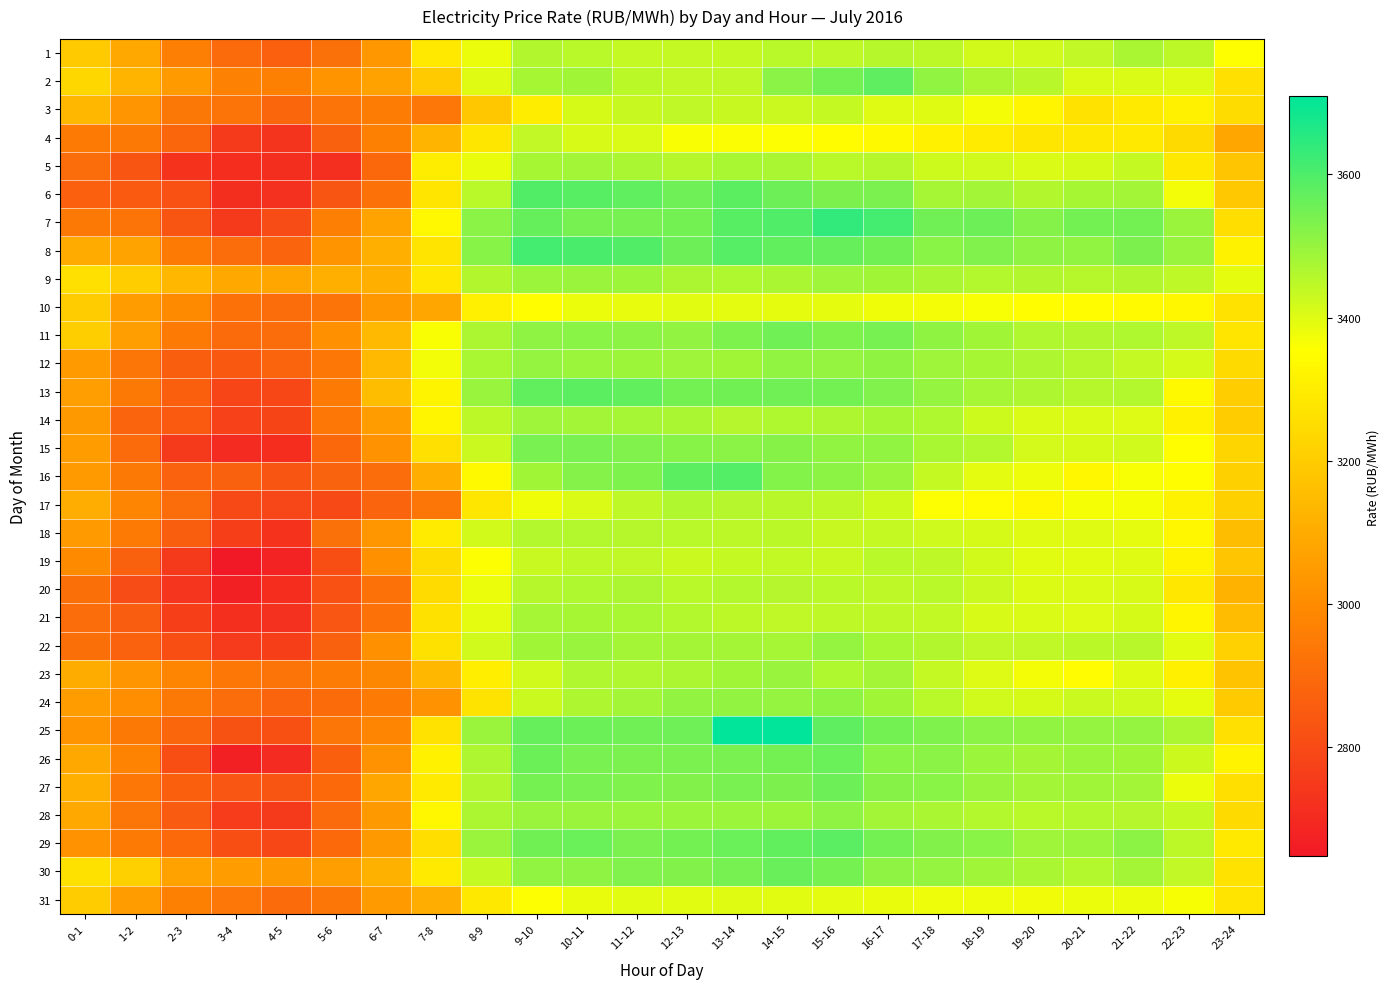

Reading left to right, list all the values displayed in this chart.

1: 0-1=3191.5	1-2=3092.9	2-3=2962.0	3-4=2897.8	4-5=2866.7	5-6=2917.8	6-7=3040.5	7-8=3289.5	8-9=3380.7	9-10=3461.4	10-11=3451.6	11-12=3436.7	12-13=3436.9	13-14=3434.7	14-15=3451.1	15-16=3445.4	16-17=3454.8	17-18=3447.0	18-19=3417.5	19-20=3420.2	20-21=3440.6	21-22=3471.3	22-23=3446.8	23-24=3356.1
2: 0-1=3232.5	1-2=3129.3	2-3=3049.4	3-4=2969.5	4-5=2965.6	5-6=3027.2	6-7=3071.7	7-8=3193.9	8-9=3398.6	9-10=3476.8	10-11=3483.3	11-12=3449.2	12-13=3441.1	13-14=3442.6	14-15=3514.4	15-16=3549.1	16-17=3577.7	17-18=3506.5	18-19=3468.9	19-20=3453.7	20-21=3407.0	21-22=3405.8	22-23=3400.9	23-24=3260.7
3: 0-1=3134.9	1-2=3030.0	2-3=2940.3	3-4=2924.9	4-5=2885.3	5-6=2924.1	6-7=2957.6	7-8=2937.9	8-9=3183.9	9-10=3301.8	10-11=3410.9	11-12=3432.1	12-13=3442.5	13-14=3432.7	14-15=3428.5	15-16=3435.0	16-17=3399.6	17-18=3397.8	18-19=3370.2	19-20=3326.7	20-21=3265.8	21-22=3291.5	22-23=3314.6	23-24=3249.3
4: 0-1=2947.6	1-2=2945.8	2-3=2887.8	3-4=2746.1	4-5=2731.4	5-6=2870.9	6-7=2965.8	7-8=3128.7	8-9=3281.5	9-10=3439.8	10-11=3408.8	11-12=3408.0	12-13=3362.2	13-14=3358.8	14-15=3358.5	15-16=3347.5	16-17=3339.7	17-18=3314.0	18-19=3293.0	19-20=3279.4	20-21=3286.1	21-22=3289.3	22-23=3241.0	23-24=3086.4
5: 0-1=2904.4	1-2=2834.1	2-3=2729.3	3-4=2710.3	4-5=2712.7	5-6=2716.0	6-7=2894.4	7-8=3299.3	8-9=3385.1	9-10=3475.7	10-11=3482.2	11-12=3471.3	12-13=3455.2	13-14=3472.8	14-15=3472.2	15-16=3451.0	16-17=3456.0	17-18=3424.8	18-19=3420.6	19-20=3404.5	20-21=3411.0	21-22=3433.9	22-23=3286.0	23-24=3179.9
6: 0-1=2865.6	1-2=2849.5	2-3=2821.5	3-4=2713.0	4-5=2723.7	5-6=2829.1	6-7=2920.7	7-8=3277.7	8-9=3450.1	9-10=3594.1	10-11=3585.4	11-12=3576.1	12-13=3554.0	13-14=3579.1	14-15=3556.2	15-16=3535.7	16-17=3538.0	17-18=3478.5	18-19=3482.4	19-20=3461.6	20-21=3474.8	21-22=3481.8	22-23=3373.1	23-24=3187.3
7: 0-1=2944.0	1-2=2927.3	2-3=2833.4	3-4=2747.9	4-5=2804.9	5-6=2964.3	6-7=3074.6	7-8=3334.6	8-9=3514.3	9-10=3566.3	10-11=3542.7	11-12=3541.2	12-13=3546.6	13-14=3584.8	14-15=3595.4	15-16=3639.7	16-17=3612.4	17-18=3551.7	18-19=3555.8	19-20=3524.3	20-21=3546.2	21-22=3548.8	22-23=3493.5	23-24=3254.3
8: 0-1=3097.7	1-2=3072.9	2-3=2948.5	3-4=2908.0	4-5=2881.0	5-6=3023.2	6-7=3111.6	7-8=3272.9	8-9=3518.9	9-10=3613.5	10-11=3604.1	11-12=3593.4	12-13=3557.4	13-14=3590.0	14-15=3571.1	15-16=3564.7	16-17=3550.0	17-18=3518.0	18-19=3530.1	19-20=3511.6	20-21=3507.5	21-22=3535.4	22-23=3496.9	23-24=3315.7
9: 0-1=3260.8	1-2=3201.4	2-3=3134.3	3-4=3088.3	4-5=3083.1	5-6=3108.6	6-7=3110.1	7-8=3283.2	8-9=3461.6	9-10=3492.3	10-11=3494.1	11-12=3490.2	12-13=3470.3	13-14=3465.4	14-15=3471.3	15-16=3488.1	16-17=3484.1	17-18=3472.4	18-19=3458.2	19-20=3461.2	20-21=3454.5	21-22=3460.7	22-23=3444.4	23-24=3391.3
10: 0-1=3199.9	1-2=3055.5	2-3=2994.0	3-4=2921.7	4-5=2907.5	5-6=2924.7	6-7=3039.8	7-8=3086.0	8-9=3307.7	9-10=3352.2	10-11=3381.2	11-12=3387.5	12-13=3395.4	13-14=3391.8	14-15=3391.7	15-16=3391.7	16-17=3375.7	17-18=3370.4	18-19=3364.3	19-20=3349.9	20-21=3347.5	21-22=3340.9	22-23=3333.1	23-24=3265.5
11: 0-1=3204.9	1-2=3056.5	2-3=2950.9	3-4=2898.4	4-5=2906.1	5-6=3018.7	6-7=3139.6	7-8=3360.8	8-9=3469.9	9-10=3510.7	10-11=3517.6	11-12=3512.9	12-13=3505.3	13-14=3533.8	14-15=3552.2	15-16=3534.5	16-17=3541.5	17-18=3508.8	18-19=3484.0	19-20=3464.2	20-21=3461.4	21-22=3465.7	22-23=3444.3	23-24=3276.4
12: 0-1=3046.5	1-2=2935.2	2-3=2860.6	3-4=2843.3	4-5=2879.3	5-6=2938.2	6-7=3142.4	7-8=3371.5	8-9=3472.6	9-10=3500.0	10-11=3492.4	11-12=3490.8	12-13=3487.6	13-14=3483.4	14-15=3506.6	15-16=3500.5	16-17=3508.5	17-18=3487.9	18-19=3475.4	19-20=3467.1	20-21=3454.7	21-22=3436.6	22-23=3413.2	23-24=3243.9
13: 0-1=3058.6	1-2=2943.3	2-3=2864.1	3-4=2786.3	4-5=2791.5	5-6=2951.4	6-7=3152.5	7-8=3322.5	8-9=3496.4	9-10=3571.4	10-11=3579.2	11-12=3571.6	12-13=3549.2	13-14=3549.7	14-15=3552.7	15-16=3545.9	16-17=3529.6	17-18=3502.4	18-19=3476.8	19-20=3468.0	20-21=3455.1	21-22=3458.6	22-23=3338.2	23-24=3202.4
14: 0-1=3042.6	1-2=2880.4	2-3=2850.4	3-4=2770.5	4-5=2781.1	5-6=2939.6	6-7=3056.1	7-8=3326.5	8-9=3446.0	9-10=3489.0	10-11=3483.0	11-12=3478.1	12-13=3472.2	13-14=3456.1	14-15=3465.3	15-16=3468.1	16-17=3475.2	17-18=3465.7	18-19=3423.4	19-20=3406.1	20-21=3407.4	21-22=3400.9	22-23=3314.3	23-24=3199.1
15: 0-1=3053.2	1-2=2899.9	2-3=2747.9	3-4=2703.5	4-5=2711.0	5-6=2892.6	6-7=3022.3	7-8=3261.9	8-9=3428.0	9-10=3539.5	10-11=3540.6	11-12=3530.2	12-13=3518.5	13-14=3516.1	14-15=3522.3	15-16=3507.3	16-17=3506.7	17-18=3472.9	18-19=3458.4	19-20=3414.8	20-21=3412.4	21-22=3419.3	22-23=3350.9	23-24=3227.1
16: 0-1=3049.2	1-2=2946.2	2-3=2873.1	3-4=2870.0	4-5=2830.0	5-6=2876.4	6-7=2907.0	7-8=3106.6	8-9=3336.5	9-10=3483.5	10-11=3523.1	11-12=3533.7	12-13=3579.0	13-14=3591.4	14-15=3526.3	15-16=3512.5	16-17=3491.8	17-18=3433.7	18-19=3392.4	19-20=3377.7	20-21=3332.7	21-22=3363.7	22-23=3351.5	23-24=3212.6
17: 0-1=3104.0	1-2=2980.3	2-3=2907.2	3-4=2795.6	4-5=2787.5	5-6=2797.0	6-7=2881.7	7-8=2935.1	8-9=3279.1	9-10=3375.6	10-11=3405.4	11-12=3444.9	12-13=3463.3	13-14=3456.6	14-15=3453.5	15-16=3445.3	16-17=3424.8	17-18=3357.3	18-19=3345.6	19-20=3333.7	20-21=3368.9	21-22=3368.1	22-23=3316.7	23-24=3211.6
18: 0-1=3049.7	1-2=2948.7	2-3=2863.2	3-4=2766.1	4-5=2728.6	5-6=2918.4	6-7=3034.0	7-8=3294.1	8-9=3416.8	9-10=3459.3	10-11=3458.7	11-12=3454.2	12-13=3450.5	13-14=3445.8	14-15=3448.9	15-16=3431.4	16-17=3433.5	17-18=3422.5	18-19=3411.9	19-20=3397.6	20-21=3397.8	21-22=3389.5	22-23=3333.5	23-24=3152.6
19: 0-1=2995.6	1-2=2869.7	2-3=2746.4	3-4=2647.8	4-5=2675.4	5-6=2810.9	6-7=3013.1	7-8=3248.7	8-9=3357.8	9-10=3430.4	10-11=3443.6	11-12=3442.1	12-13=3428.9	13-14=3435.2	14-15=3438.0	15-16=3430.3	16-17=3450.4	17-18=3444.2	18-19=3417.0	19-20=3394.5	20-21=3394.4	21-22=3398.9	22-23=3318.8	23-24=3178.0
20: 0-1=2912.7	1-2=2804.7	2-3=2733.1	3-4=2670.9	4-5=2708.5	5-6=2821.7	6-7=2921.6	7-8=3246.2	8-9=3381.6	9-10=3455.7	10-11=3466.0	11-12=3470.4	12-13=3450.8	13-14=3459.7	14-15=3457.1	15-16=3450.9	16-17=3445.6	17-18=3450.6	18-19=3427.8	19-20=3403.4	20-21=3405.6	21-22=3408.8	22-23=3283.6	23-24=3118.5
21: 0-1=2906.0	1-2=2857.4	2-3=2764.9	3-4=2716.7	4-5=2718.3	5-6=2834.7	6-7=2922.8	7-8=3264.9	8-9=3393.5	9-10=3477.6	10-11=3476.4	11-12=3473.2	12-13=3458.1	13-14=3447.1	14-15=3443.1	15-16=3444.9	16-17=3444.0	17-18=3438.2	18-19=3409.5	19-20=3405.4	20-21=3400.9	21-22=3412.1	22-23=3325.6	23-24=3151.1
22: 0-1=2912.2	1-2=2871.9	2-3=2810.7	3-4=2752.0	4-5=2765.2	5-6=2870.1	6-7=3014.9	7-8=3264.5	8-9=3420.8	9-10=3483.8	10-11=3497.2	11-12=3480.1	12-13=3479.0	13-14=3479.1	14-15=3477.3	15-16=3503.1	16-17=3472.9	17-18=3461.5	18-19=3443.5	19-20=3441.7	20-21=3449.7	21-22=3453.6	22-23=3395.7	23-24=3215.4
23: 0-1=3100.0	1-2=3030.0	2-3=2980.1	3-4=2939.4	4-5=2925.7	5-6=2957.2	6-7=2989.6	7-8=3136.5	8-9=3304.1	9-10=3420.5	10-11=3463.6	11-12=3462.3	12-13=3470.5	13-14=3483.6	14-15=3496.5	15-16=3465.6	16-17=3479.1	17-18=3435.9	18-19=3401.5	19-20=3370.5	20-21=3343.5	21-22=3397.7	22-23=3310.1	23-24=3171.9
24: 0-1=3054.9	1-2=3007.9	2-3=2945.4	3-4=2905.3	4-5=2879.1	5-6=2901.4	6-7=2950.9	7-8=3020.9	8-9=3270.5	9-10=3427.3	10-11=3467.2	11-12=3482.8	12-13=3504.1	13-14=3504.1	14-15=3500.5	15-16=3509.2	16-17=3484.8	17-18=3450.5	18-19=3420.7	19-20=3411.4	20-21=3428.6	21-22=3421.1	22-23=3389.1	23-24=3191.6
25: 0-1=3024.2	1-2=2944.5	2-3=2884.1	3-4=2824.2	4-5=2819.5	5-6=2931.5	6-7=2979.6	7-8=3268.6	8-9=3494.7	9-10=3565.8	10-11=3558.4	11-12=3552.2	12-13=3555.1	13-14=3708.9	14-15=3707.0	15-16=3578.1	16-17=3548.9	17-18=3531.5	18-19=3515.2	19-20=3506.2	20-21=3502.8	21-22=3500.9	22-23=3468.5	23-24=3263.1
26: 0-1=3093.3	1-2=2975.8	2-3=2811.8	3-4=2671.1	4-5=2703.1	5-6=2864.6	6-7=3019.3	7-8=3311.1	8-9=3468.3	9-10=3558.0	10-11=3540.4	11-12=3537.1	12-13=3538.1	13-14=3539.6	14-15=3545.3	15-16=3560.4	16-17=3517.6	17-18=3515.0	18-19=3493.2	19-20=3480.8	20-21=3492.2	21-22=3484.0	22-23=3425.7	23-24=3317.6
27: 0-1=3111.0	1-2=2938.7	2-3=2863.5	3-4=2834.9	4-5=2829.6	5-6=2895.7	6-7=3083.9	7-8=3290.5	8-9=3461.1	9-10=3544.5	10-11=3540.3	11-12=3531.7	12-13=3527.3	13-14=3540.5	14-15=3535.3	15-16=3555.7	16-17=3521.8	17-18=3517.7	18-19=3496.6	19-20=3480.9	20-21=3485.2	21-22=3481.0	22-23=3379.9	23-24=3258.6
28: 0-1=3089.0	1-2=2934.5	2-3=2854.0	3-4=2757.6	4-5=2746.9	5-6=2897.0	6-7=3042.4	7-8=3332.6	8-9=3470.0	9-10=3493.5	10-11=3495.0	11-12=3491.6	12-13=3491.3	13-14=3493.0	14-15=3489.3	15-16=3510.0	16-17=3482.0	17-18=3471.8	18-19=3459.9	19-20=3451.7	20-21=3459.4	21-22=3457.4	22-23=3433.3	23-24=3240.8
29: 0-1=3020.3	1-2=2948.9	2-3=2894.7	3-4=2813.2	4-5=2790.0	5-6=2896.1	6-7=3043.4	7-8=3257.0	8-9=3494.0	9-10=3551.2	10-11=3560.1	11-12=3538.7	12-13=3546.5	13-14=3560.0	14-15=3574.0	15-16=3581.5	16-17=3545.6	17-18=3527.5	18-19=3517.2	19-20=3488.6	20-21=3492.4	21-22=3513.1	22-23=3447.3	23-24=3289.4
30: 0-1=3263.6	1-2=3210.0	2-3=3071.5	3-4=3051.0	4-5=3043.4	5-6=3059.7	6-7=3114.2	7-8=3290.4	8-9=3433.3	9-10=3506.4	10-11=3511.2	11-12=3529.6	12-13=3527.8	13-14=3541.1	14-15=3563.1	15-16=3543.2	16-17=3512.0	17-18=3501.4	18-19=3485.7	19-20=3470.6	20-21=3458.8	21-22=3479.7	22-23=3441.3	23-24=3267.9
31: 0-1=3198.8	1-2=3055.8	2-3=2965.3	3-4=2936.7	4-5=2898.6	5-6=2934.6	6-7=3046.4	7-8=3105.0	8-9=3287.3	9-10=3358.2	10-11=3383.8	11-12=3394.9	12-13=3395.6	13-14=3396.5	14-15=3394.2	15-16=3392.6	16-17=3383.7	17-18=3378.9	18-19=3377.5	19-20=3374.6	20-21=3383.2	21-22=3380.3	22-23=3366.2	23-24=3271.9